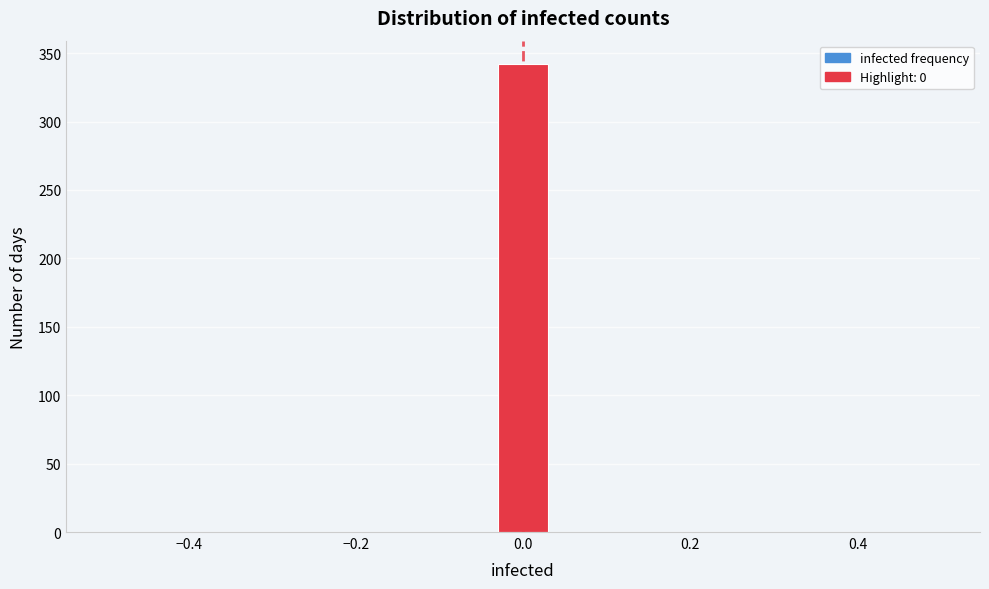

Around what value on the x-axis is the tallest bar? Give the approximate position of its centre, as read against the axis.

0.00